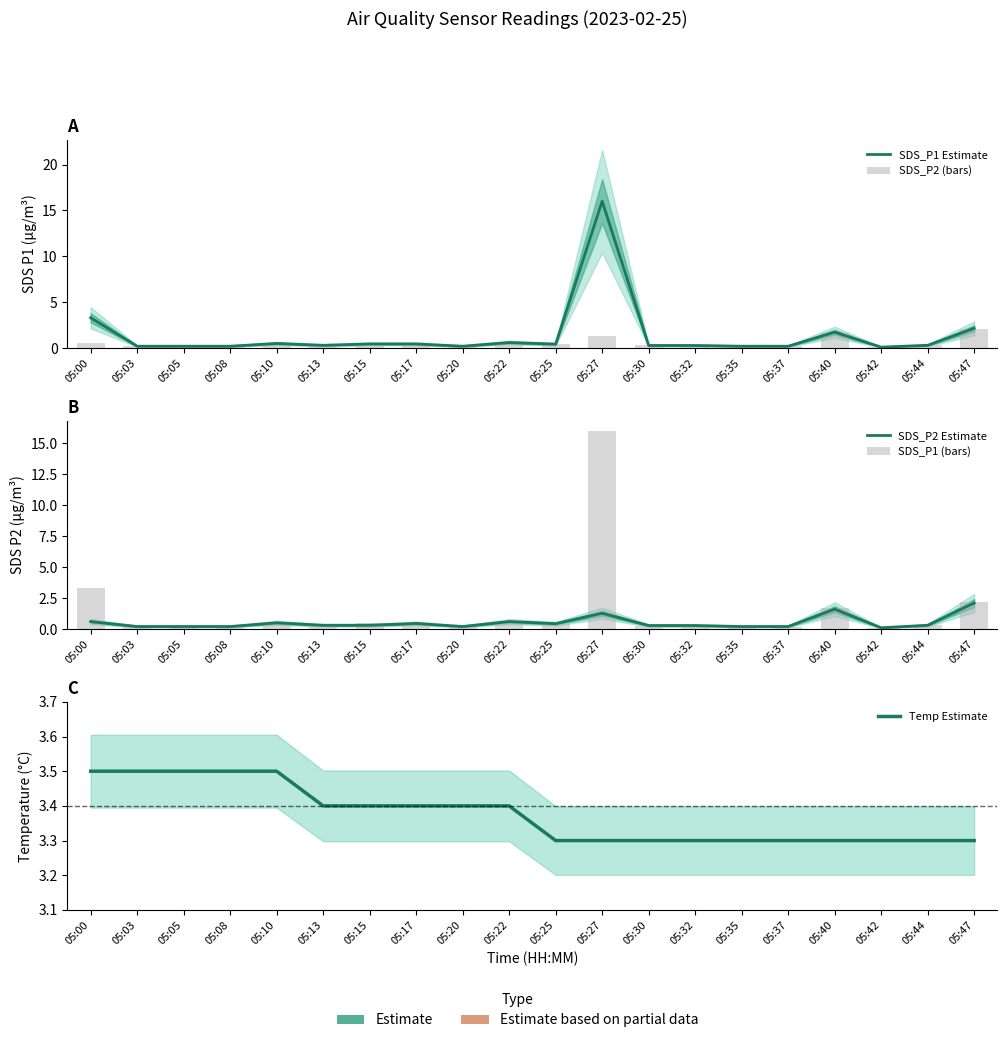

Reading right to left, list all the values displayed in this chart.

SDS_P1 Estimate: 2.1	0.3	0.1	1.7	0.2	0.2	0.3	0.3	16.0	0.4	0.6	0.2	0.5	0.5	0.3	0.5	0.2	0.2	0.2	3.3
SDS_P2 (bars): 2.1	0.3	0.1	1.6	0.2	0.2	0.3	0.3	1.3	0.4	0.6	0.2	0.5	0.3	0.3	0.5	0.2	0.2	0.2	0.6
SDS_P2 Estimate: 2.1	0.3	0.1	1.6	0.2	0.2	0.3	0.3	1.3	0.4	0.6	0.2	0.5	0.3	0.3	0.5	0.2	0.2	0.2	0.6
SDS_P1 (bars): 2.1	0.3	0.1	1.7	0.2	0.2	0.3	0.3	16.0	0.4	0.6	0.2	0.5	0.5	0.3	0.5	0.2	0.2	0.2	3.3
Temp Estimate: 3.3	3.3	3.3	3.3	3.3	3.3	3.3	3.3	3.3	3.3	3.4	3.4	3.4	3.4	3.4	3.5	3.5	3.5	3.5	3.5